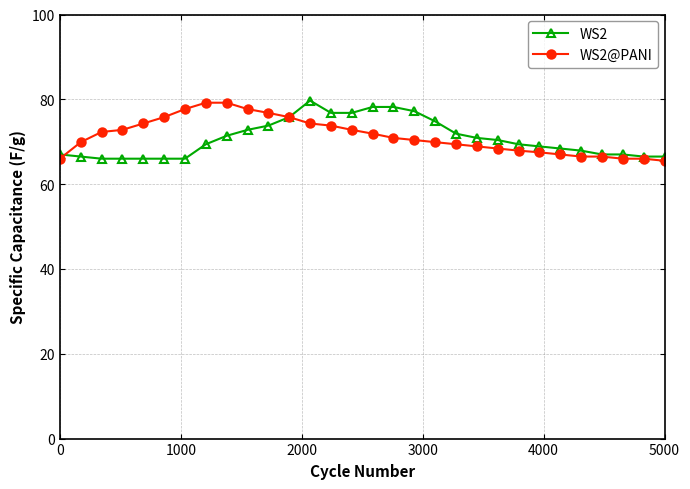

What is the minimum value for WS2@PANI?

65.5